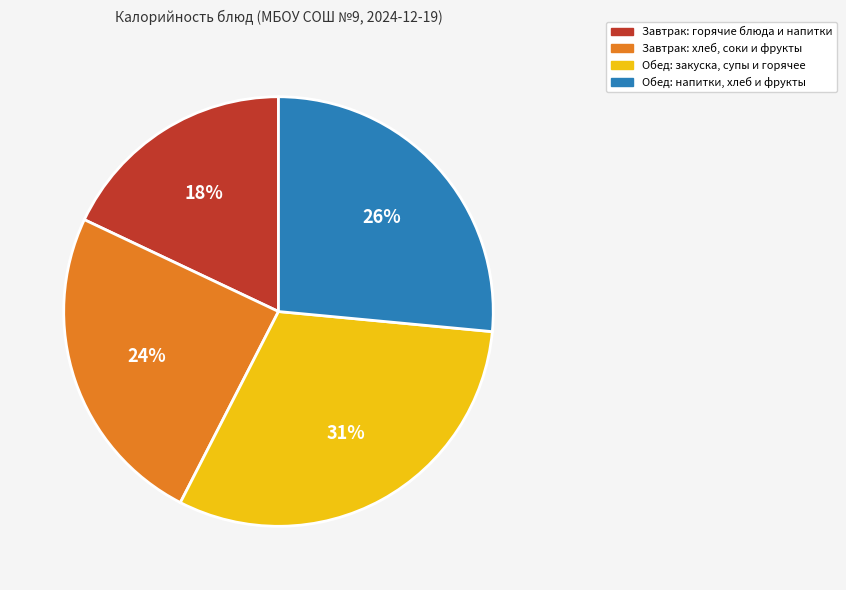

Does any single category account for the majority?

No